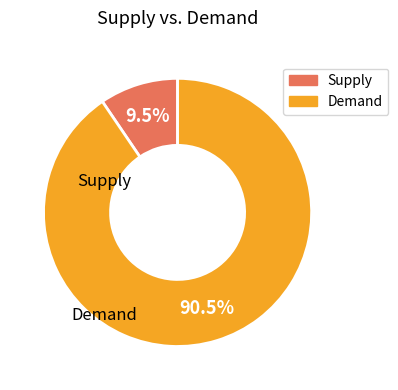

Is there a majority slice in this chart?

Yes